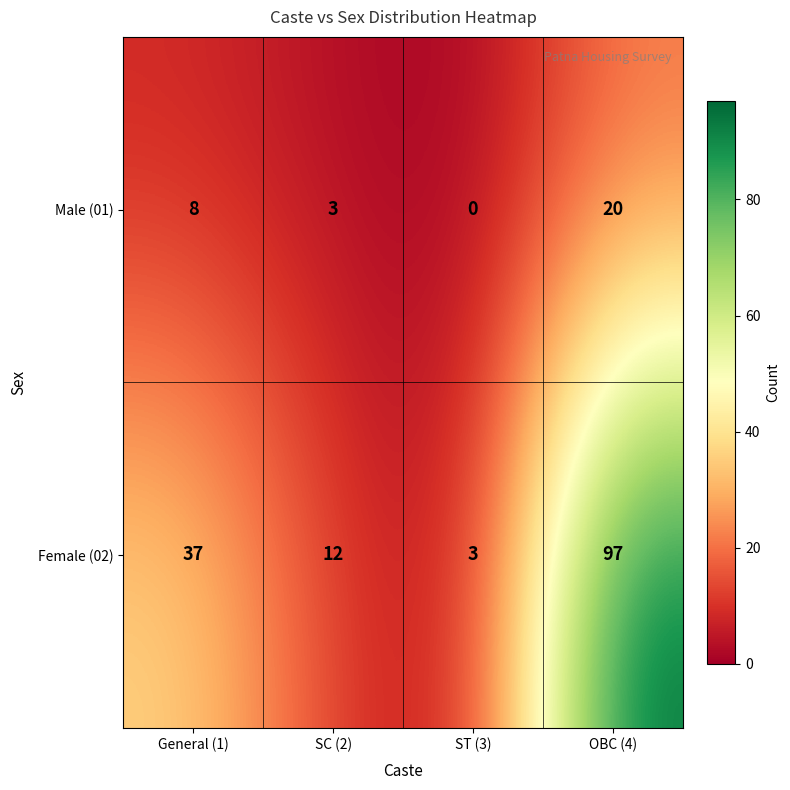

What is the sum of all Male (01) values?

31